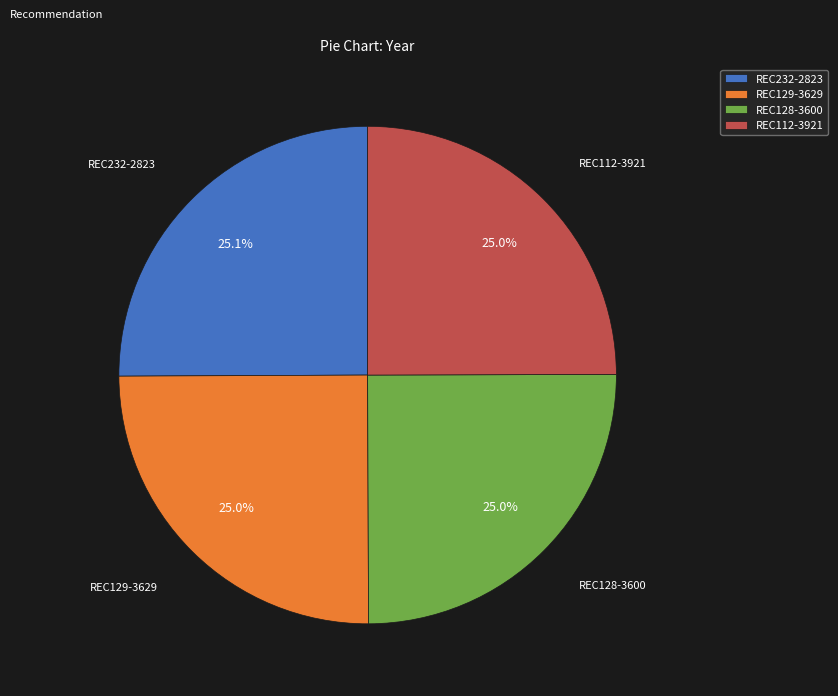

Does any single category account for the majority?

No